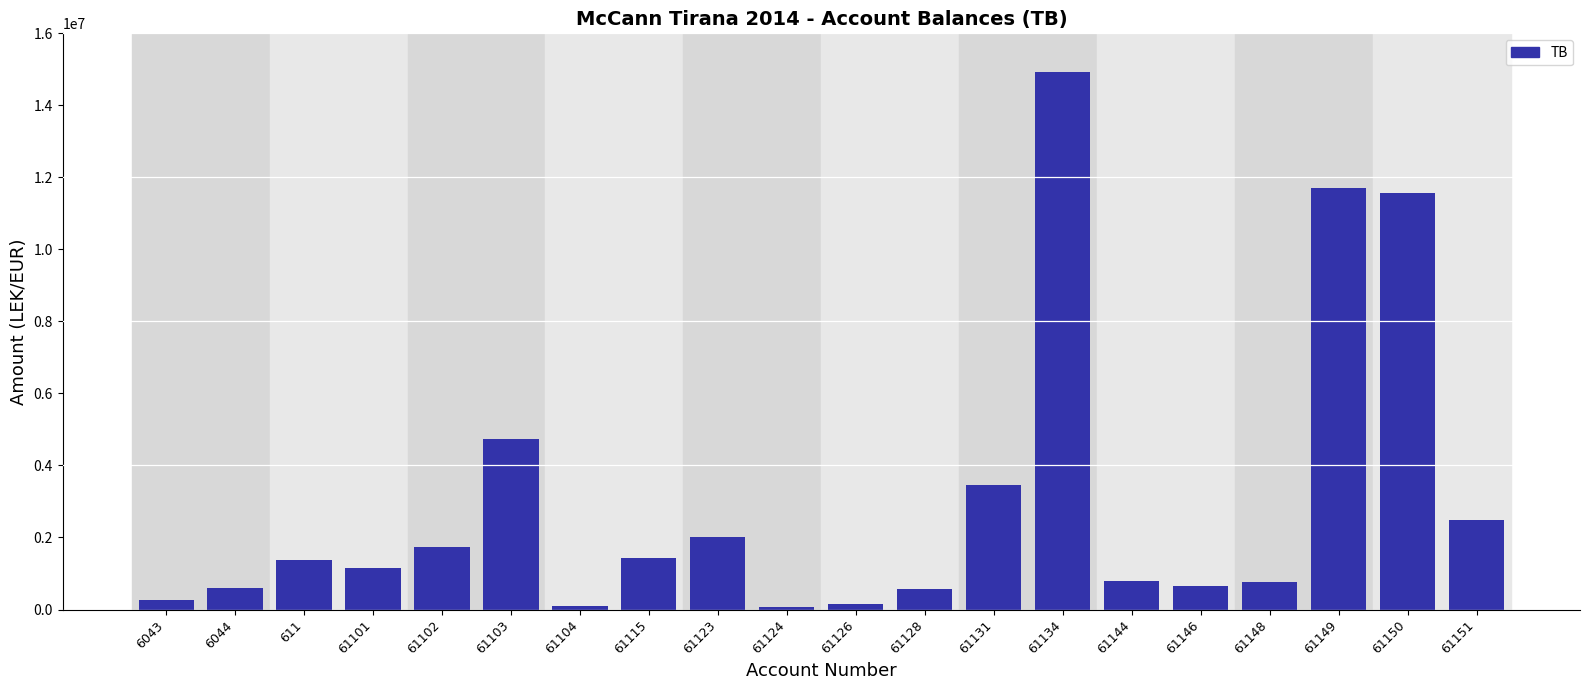

What is the greatest value displayed?

14931158.8